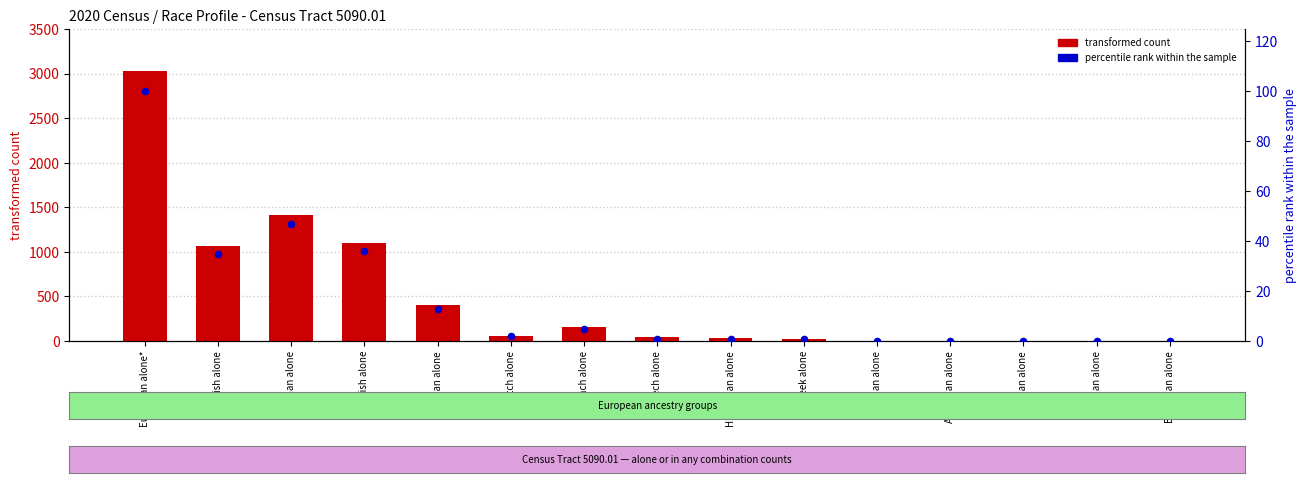

Which series contains the lowest Y value?

transformed count